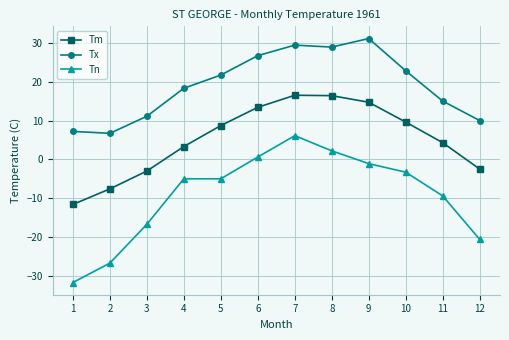

In Tm, how many points are higher than both neighbors (excluding endpoints)?

1